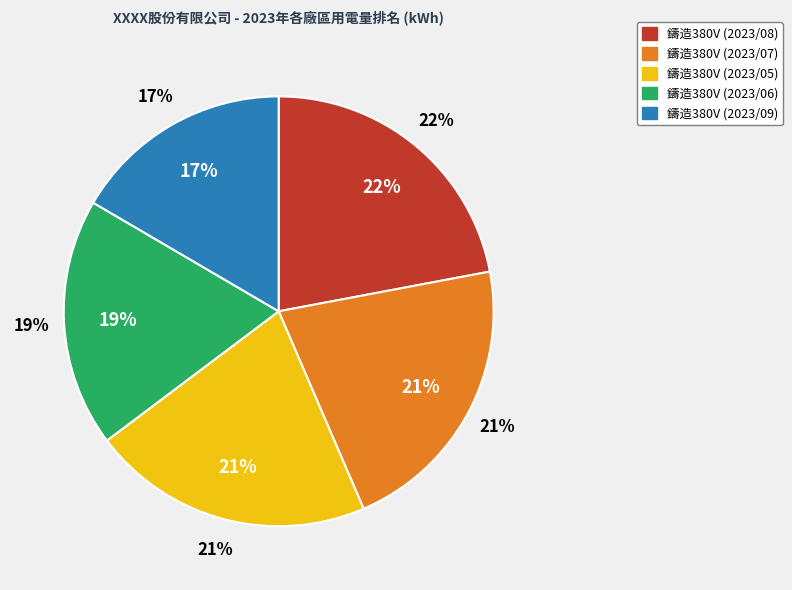

Do 鑄造380V (2023/09) and 鑄造380V (2023/06) together represent more than half of the pie?

No